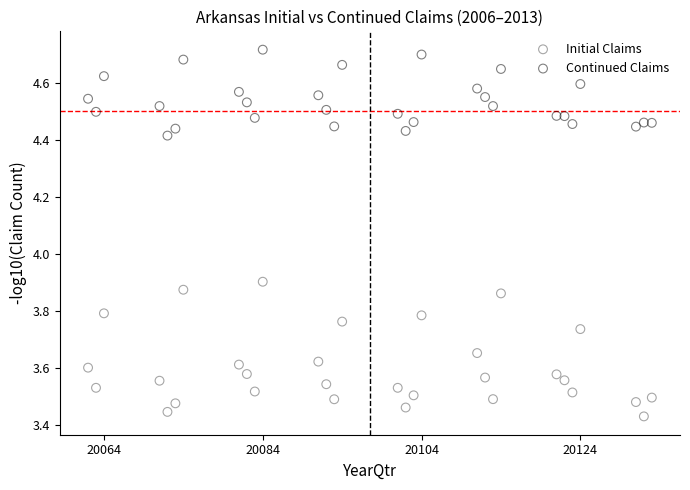

Across all data points, what is the range of Y values (max minus min)?

1.3